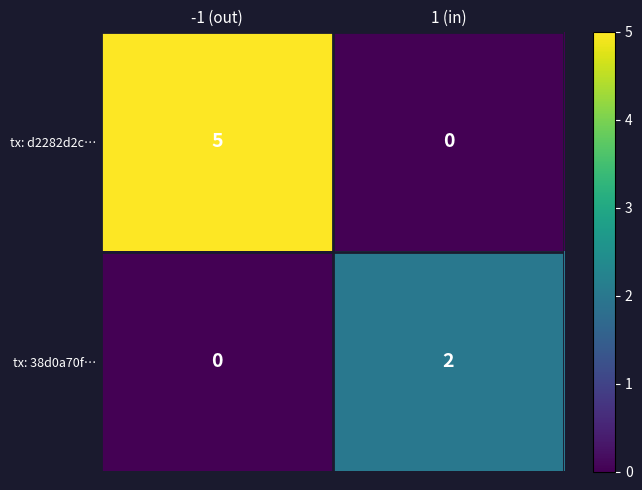

Rank the series at -1 (out) from highest to lowest value.

tx: d2282d2c…, tx: 38d0a70f…